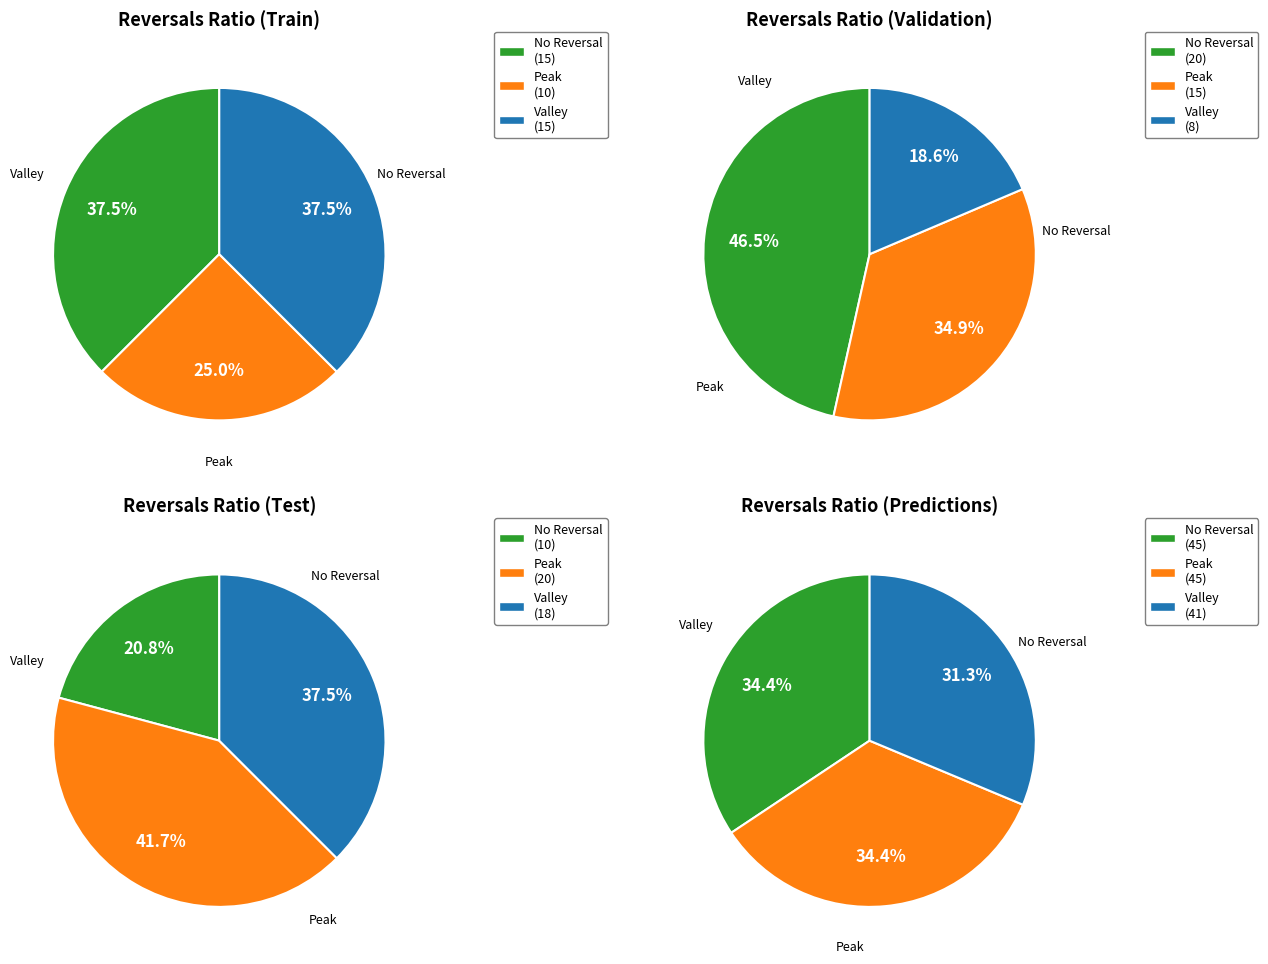

The 4 slice represents 1% of the pie. True or false?

False